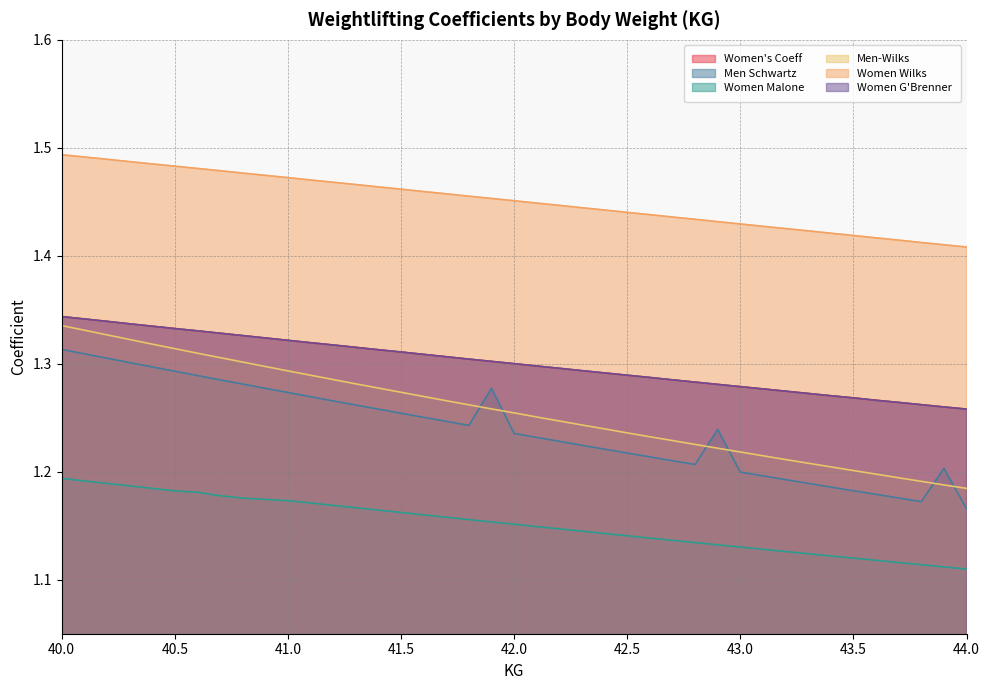

Between 41.9 and 43.7, which series saw the biggest shift?

Men Schwartz